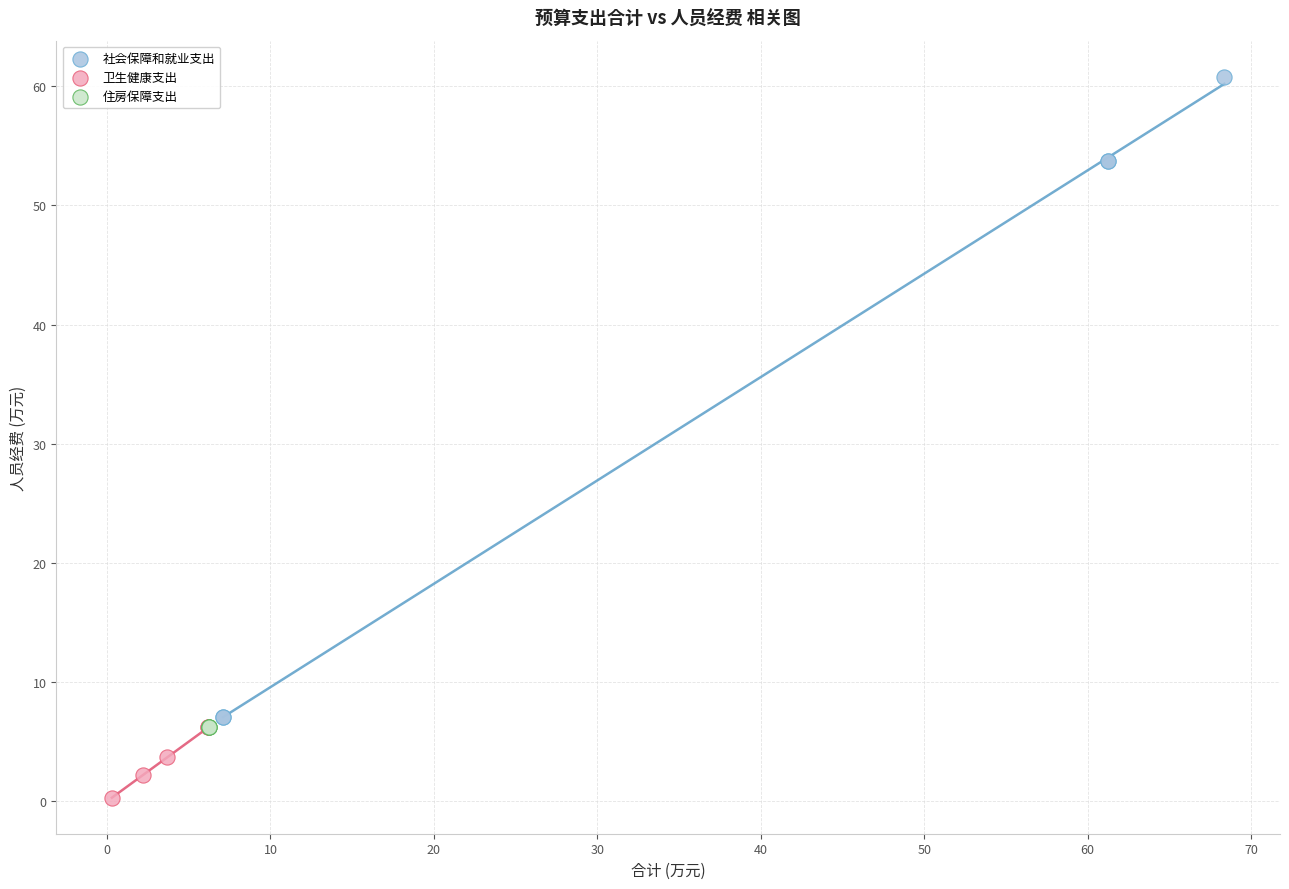

Which series contains the highest Y value?

社会保障和就业支出